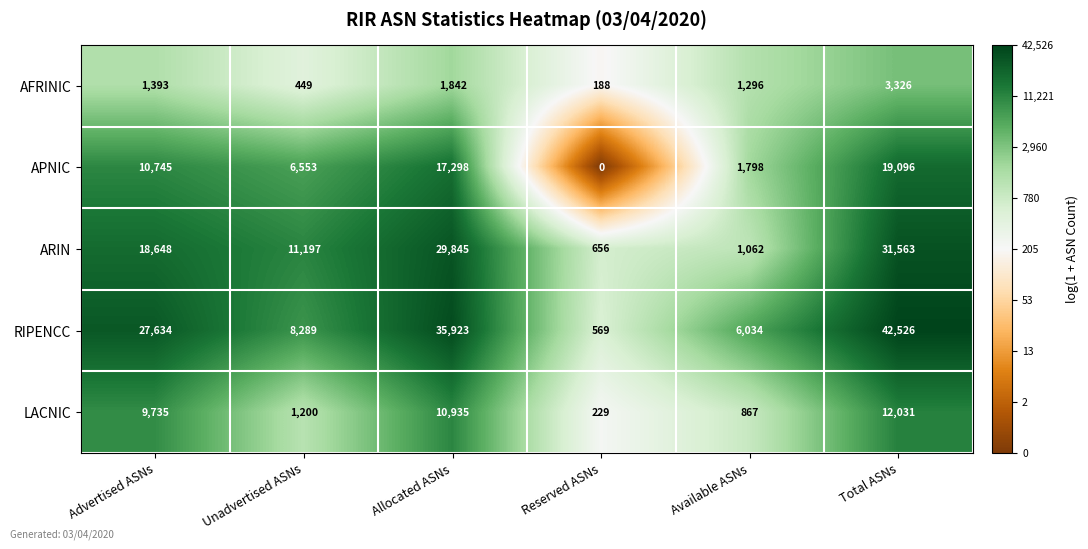

List the series in order of their peak value, highest first.

RIPENCC, ARIN, APNIC, LACNIC, AFRINIC